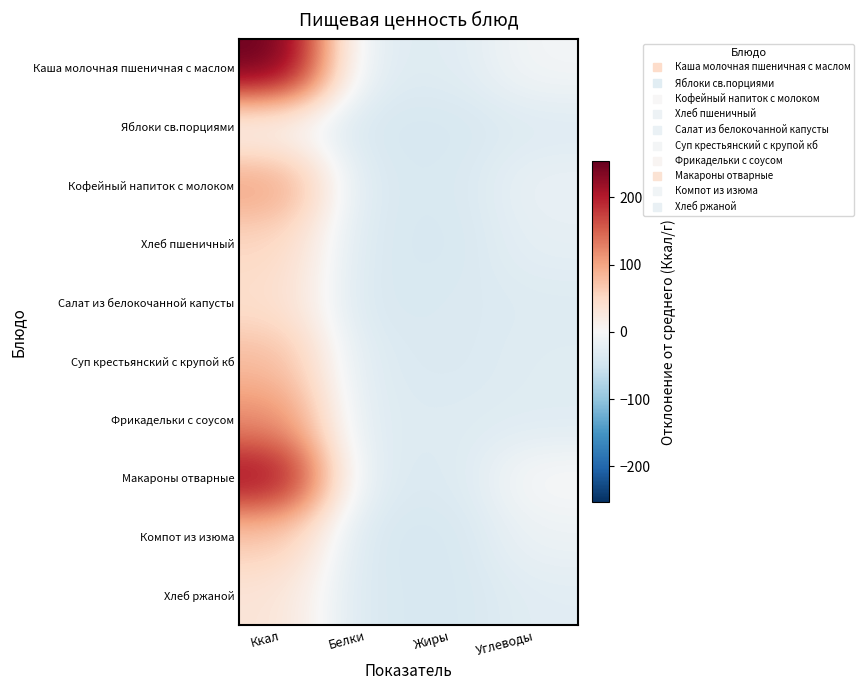

What is the total value across all series at Жиры?

-382.1